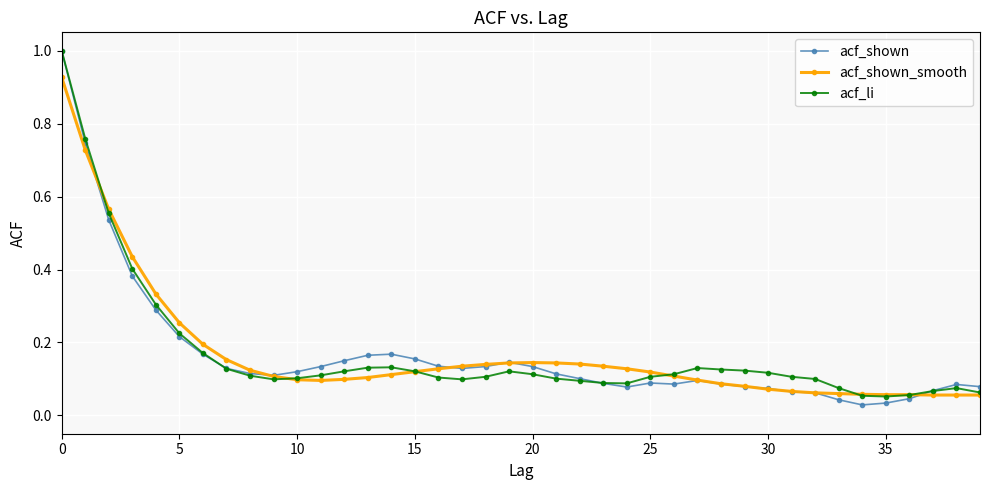

True or false: acf_shown has more than 0 points higher than both neighbors.

True